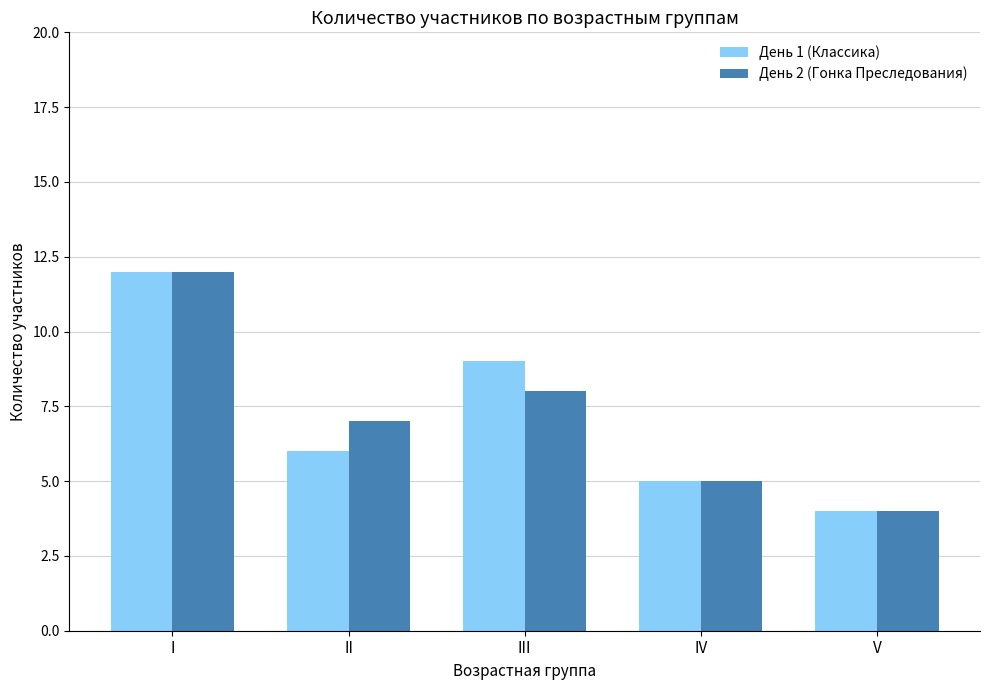

What are all the series names shown in the legend?

День 1 (Классика), День 2 (Гонка Преследования)